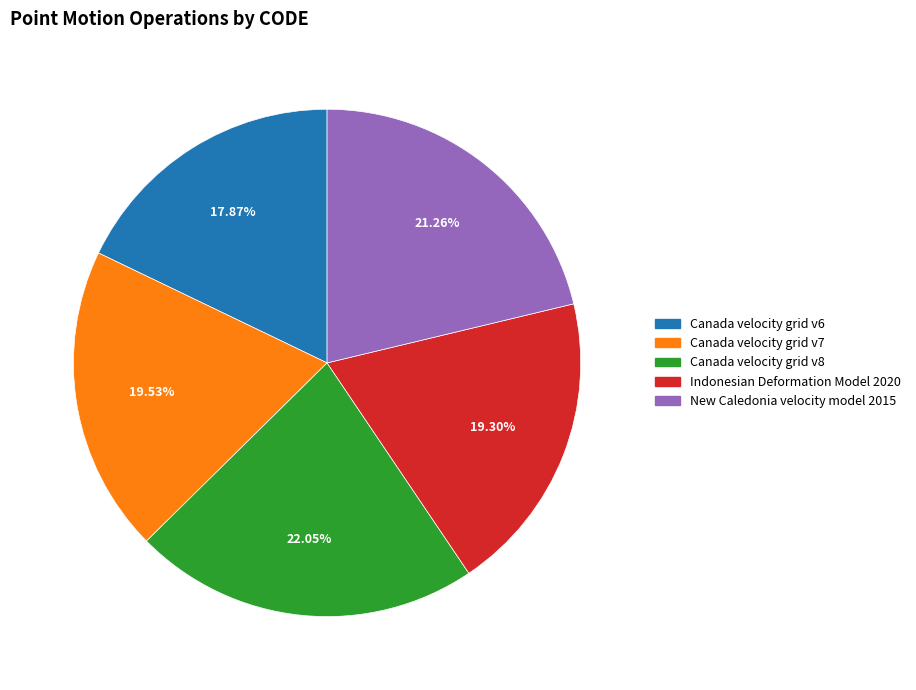

To the nearest percent, what percentage of the pie is New Caledonia velocity model 2015?

21%